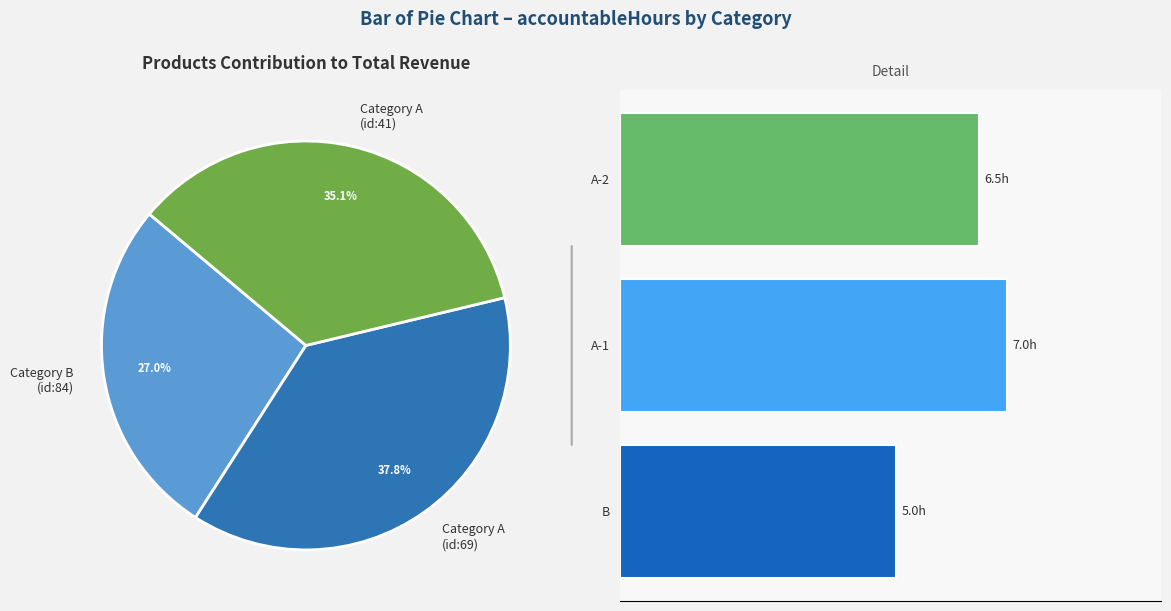

What is the largest slice in the pie chart?

A-1